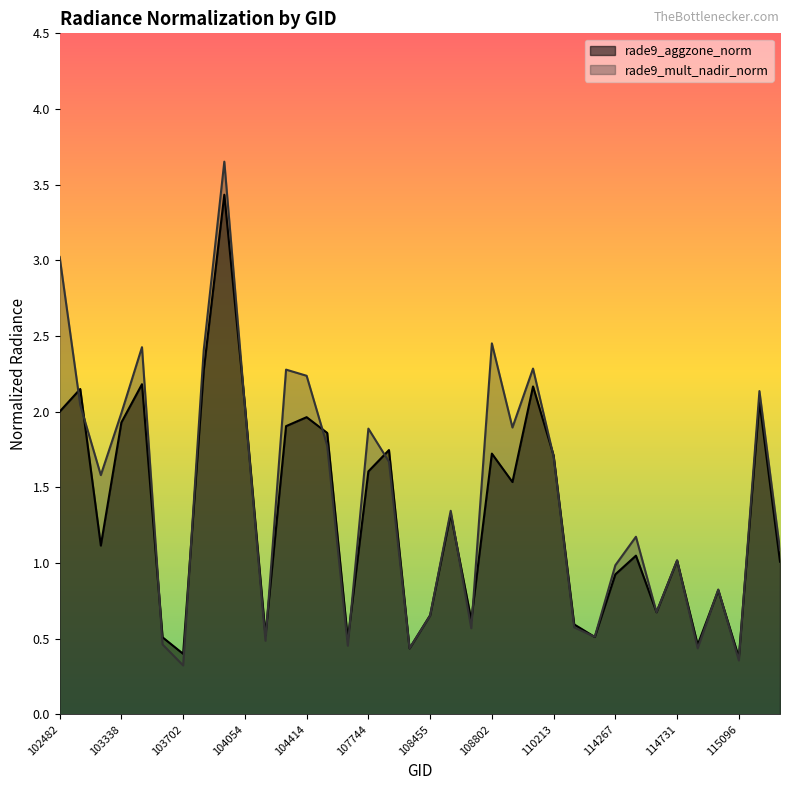

At which category is the sum across all series the highest?

103936